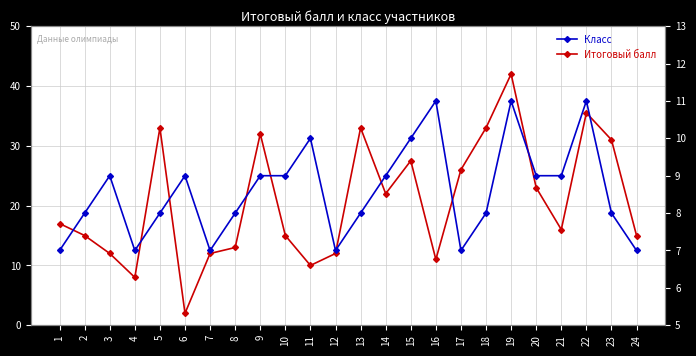

Reading right to left, extract all data points from this chart.

Итоговый балл: 24=15.0	23=31.0	22=35.5	21=16.0	20=23.0	19=42.0	18=33.0	17=26.0	16=11.0	15=27.5	14=22.0	13=33.0	12=12.0	11=10.0	10=15.0	9=32.0	8=13.0	7=12.0	6=2.0	5=33.0	4=8.0	3=12.0	2=15.0	1=17.0
Класс: 24=7.0	23=8.0	22=11.0	21=9.0	20=9.0	19=11.0	18=8.0	17=7.0	16=11.0	15=10.0	14=9.0	13=8.0	12=7.0	11=10.0	10=9.0	9=9.0	8=8.0	7=7.0	6=9.0	5=8.0	4=7.0	3=9.0	2=8.0	1=7.0